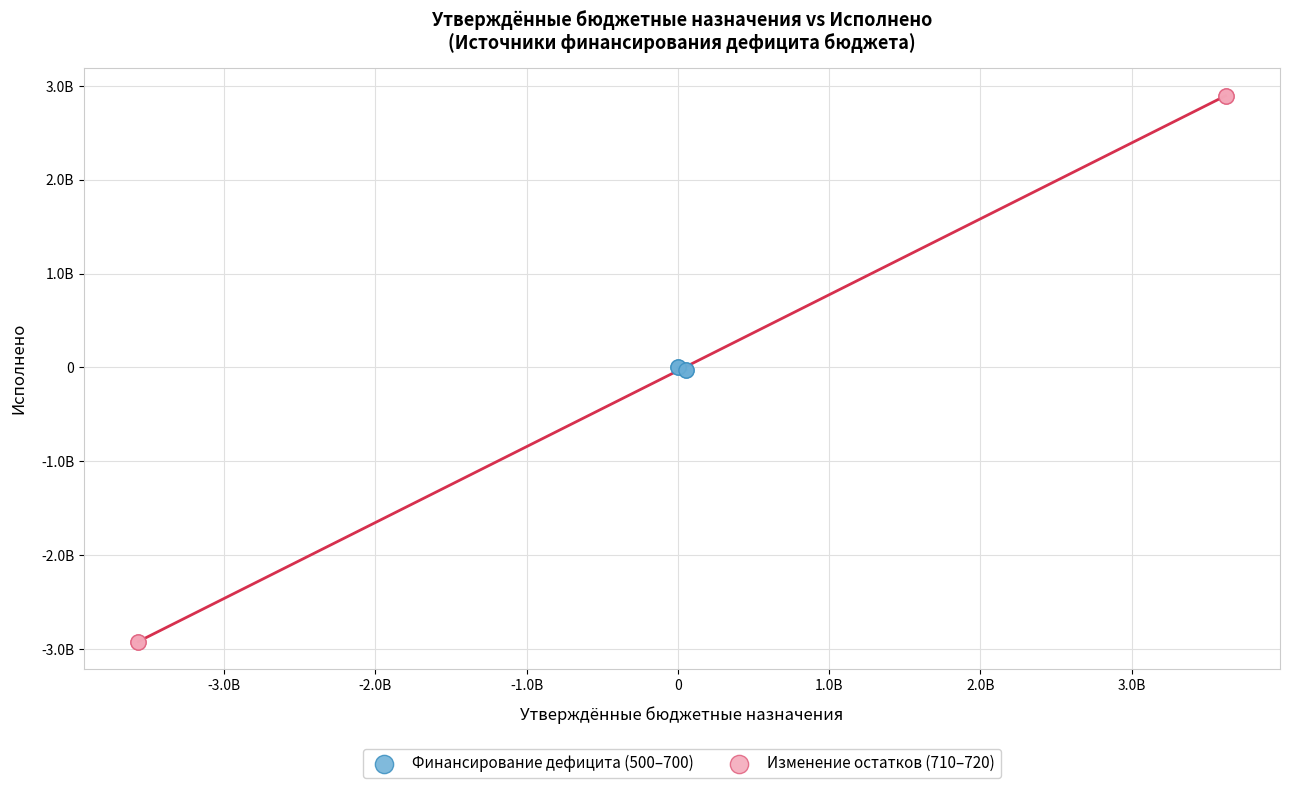

Which series contains the highest Y value?

Изменение остатков (710–720)